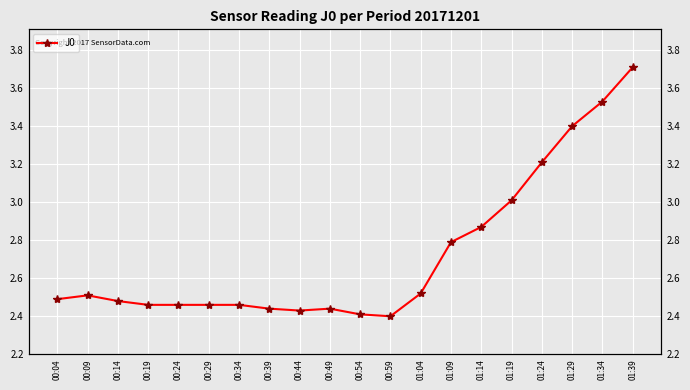

How many points are lower than both their immediate neighbors (excluding endpoints)?

2